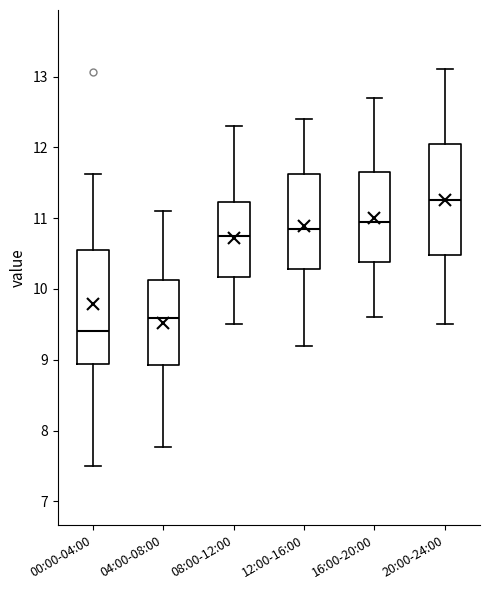

Where does the median line of the box for 08:00-12:00 sit on the y-axis? The values are not printed on the chart, so give them approximately, as read against the axis.

10.8